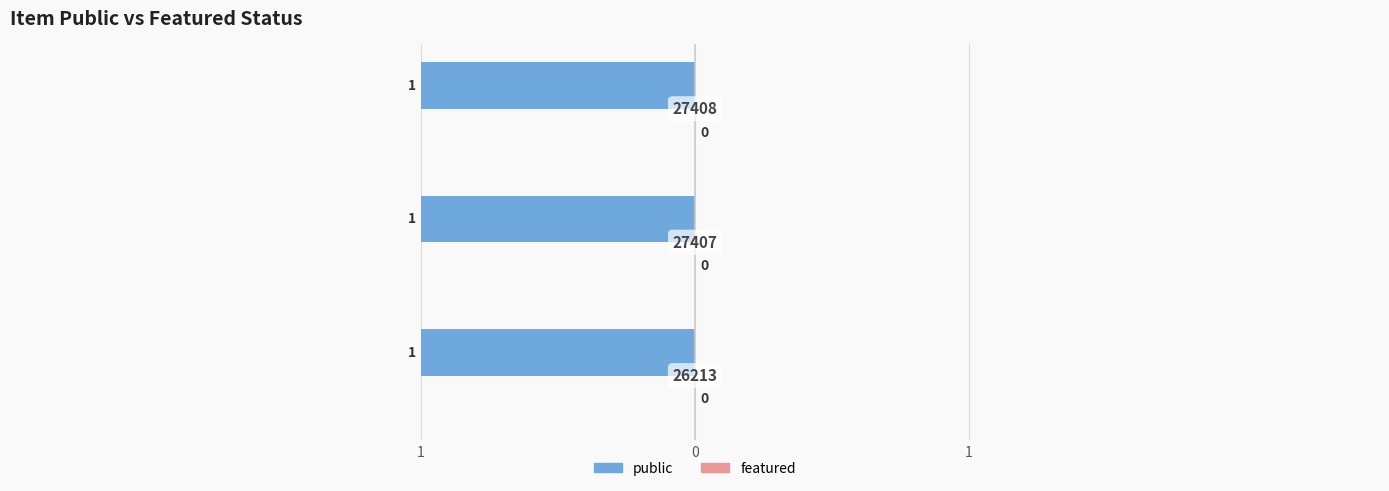

Reading left to right, transcribe all the data shown in this chart.

public: 26213=1	27407=1	27408=1
featured: 26213=0	27407=0	27408=0